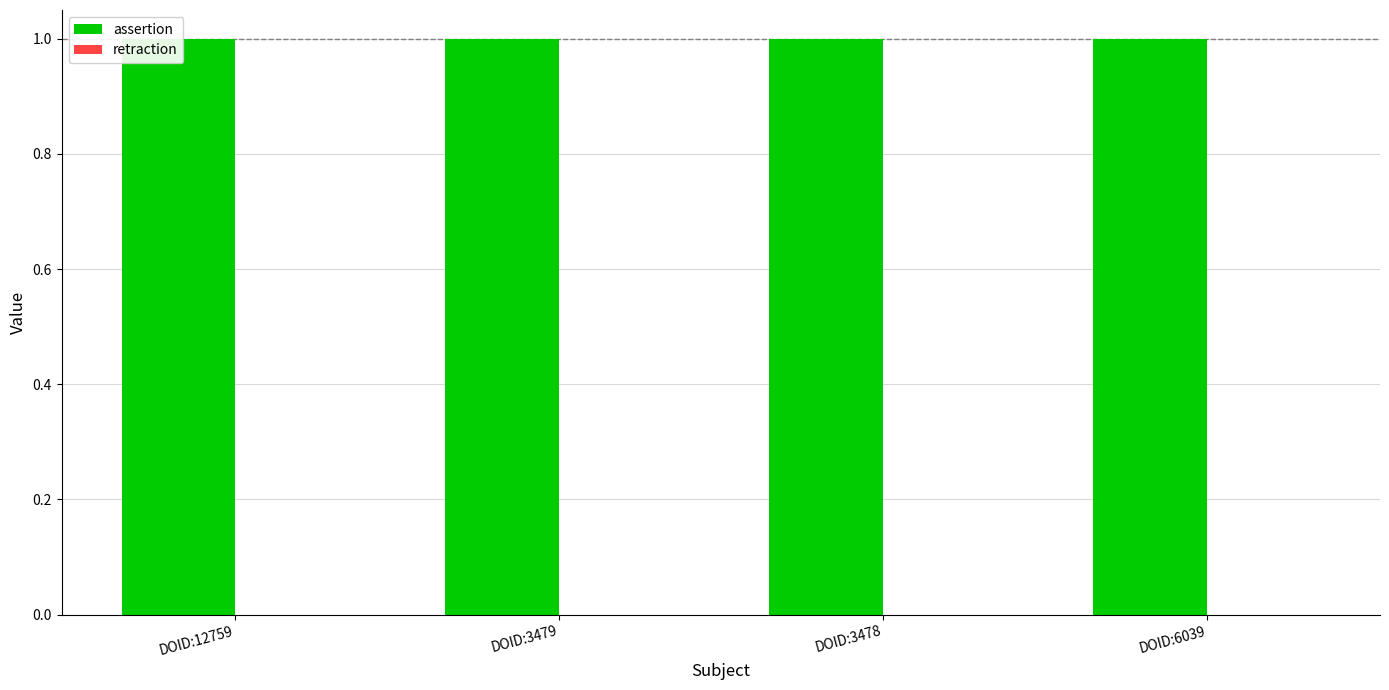

What is the label of the 2nd bar from the right?

DOID:3478